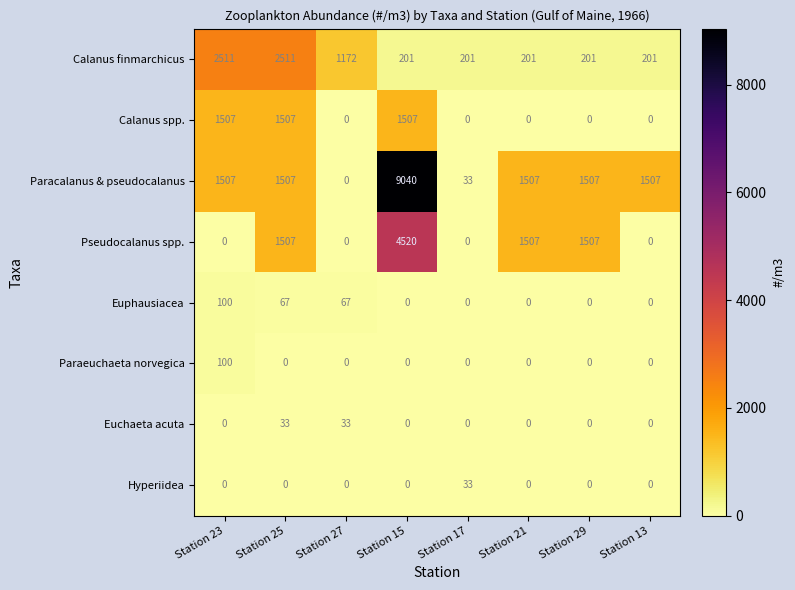

Count the Calanus finmarchicus values in the range 201 to 2511.

8